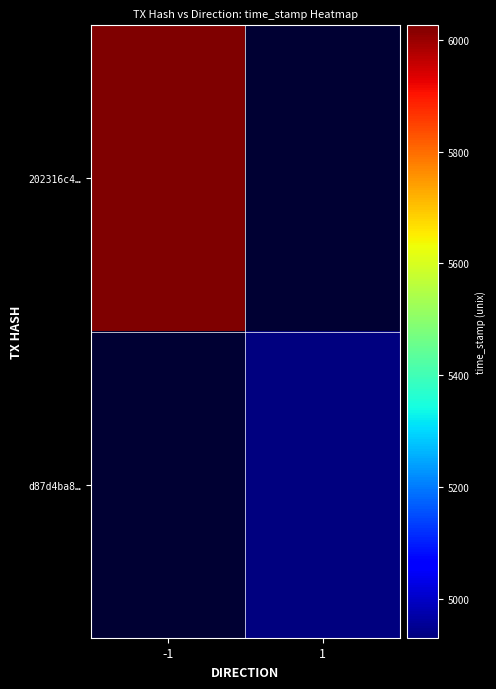

Which series has the largest total across all categories?

202316c42c0c97e620b2de972967fe6fddd729f